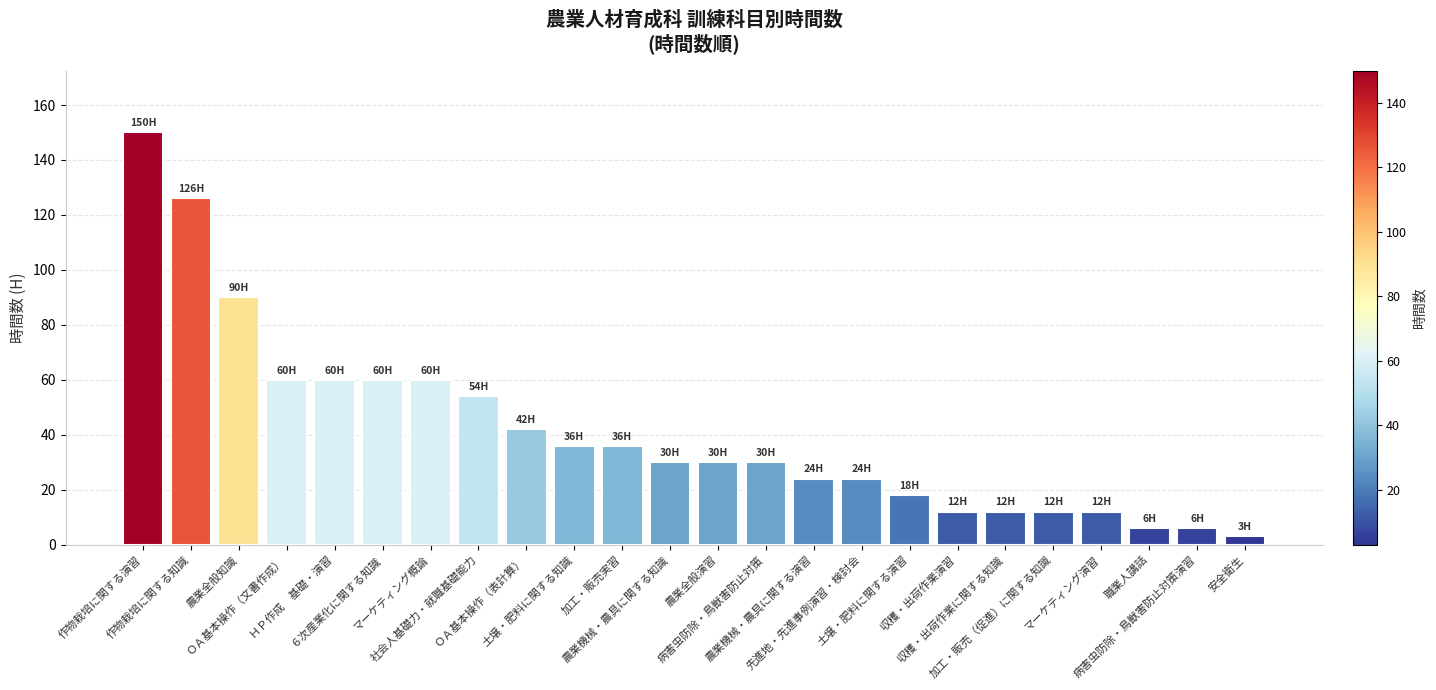

Are the bars grouped side by side (vs. stacked)?

No